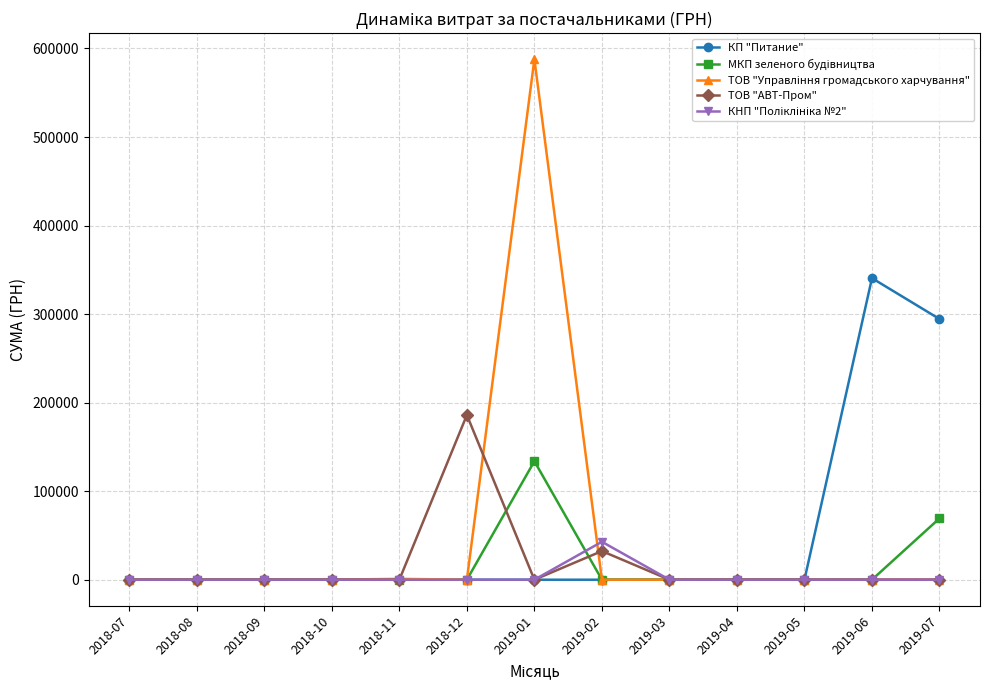

What is the label of the 5th point from the left?

2018-11